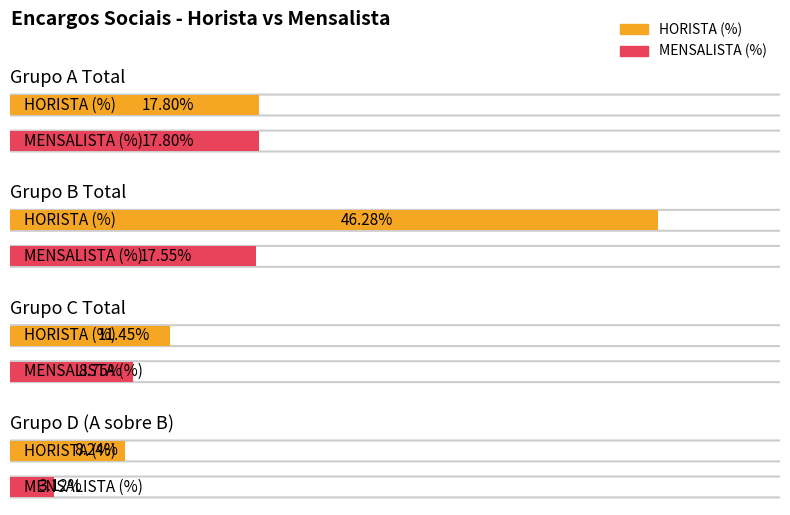

Between Grupo C Total and Grupo D (A sobre B), which is larger?

Grupo C Total